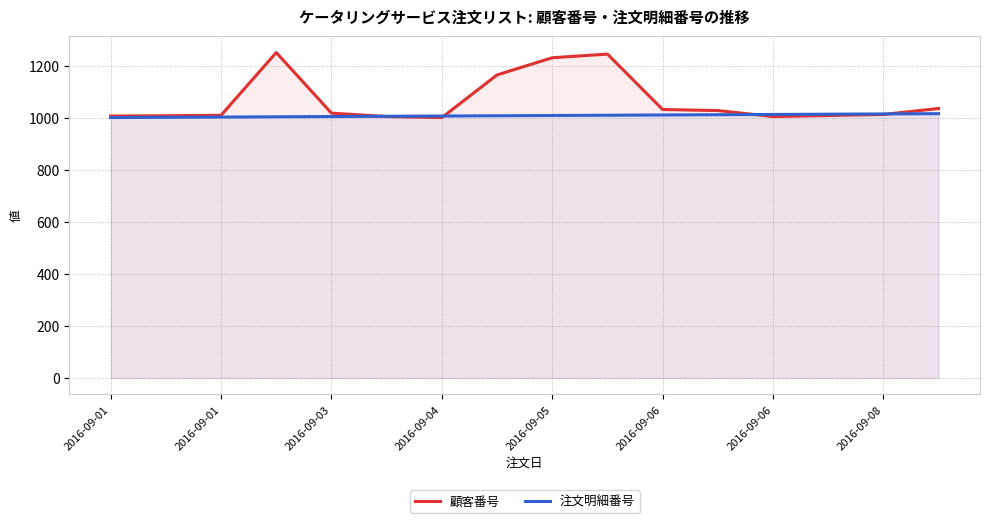

Reading left to right, list all the values displayed in this chart.

顧客番号: 1007	1008	1010	1251	1018	1005	1001	1165	1231	1245	1032	1028	1005	1009	1013	1036
注文明細番号: 1001	1002	1003	1004	1005	1006	1007	1008	1009	1010	1011	1012	1013	1014	1015	1016